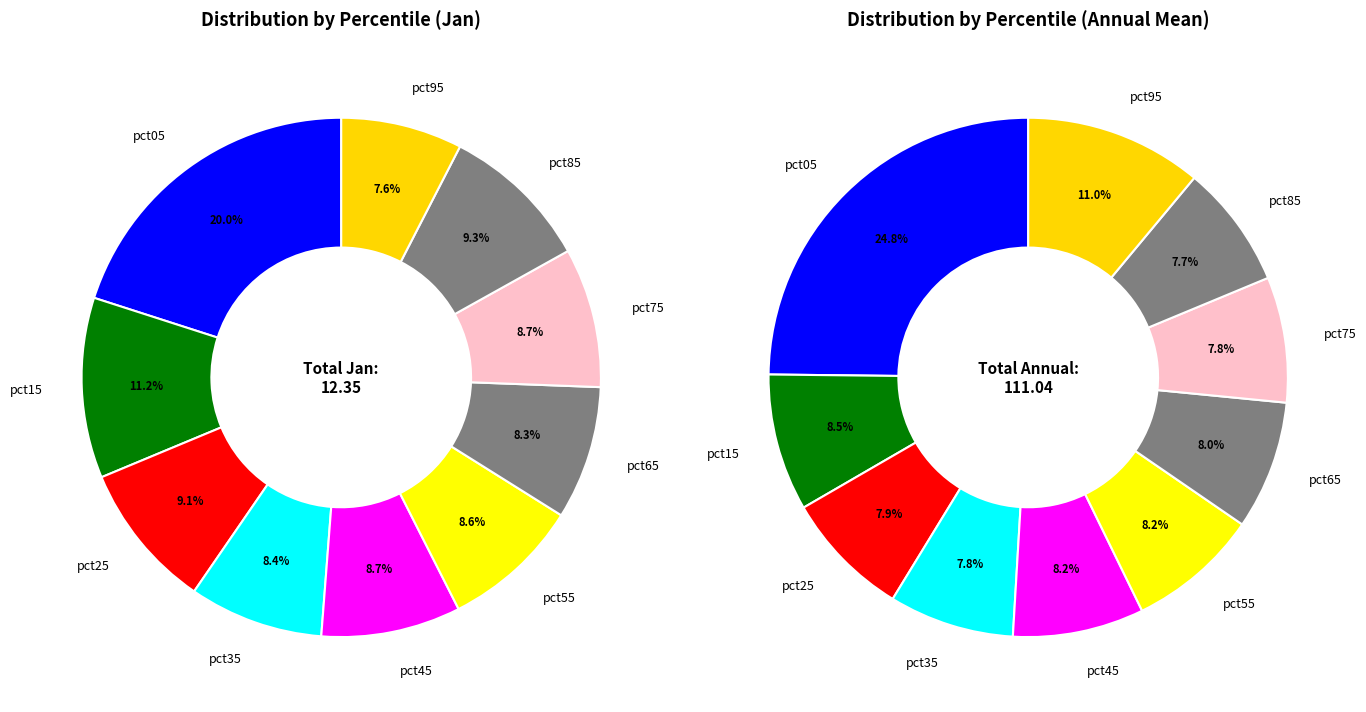

What portion of the pie excludes pct05?

80.0%